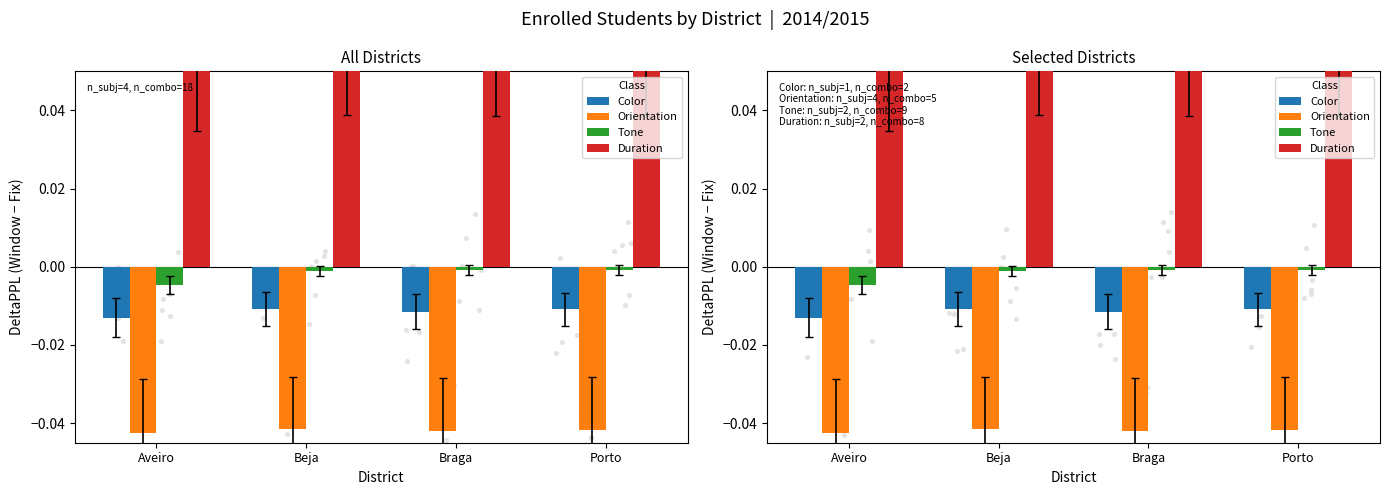

Which series has the largest total across all categories?

Duration